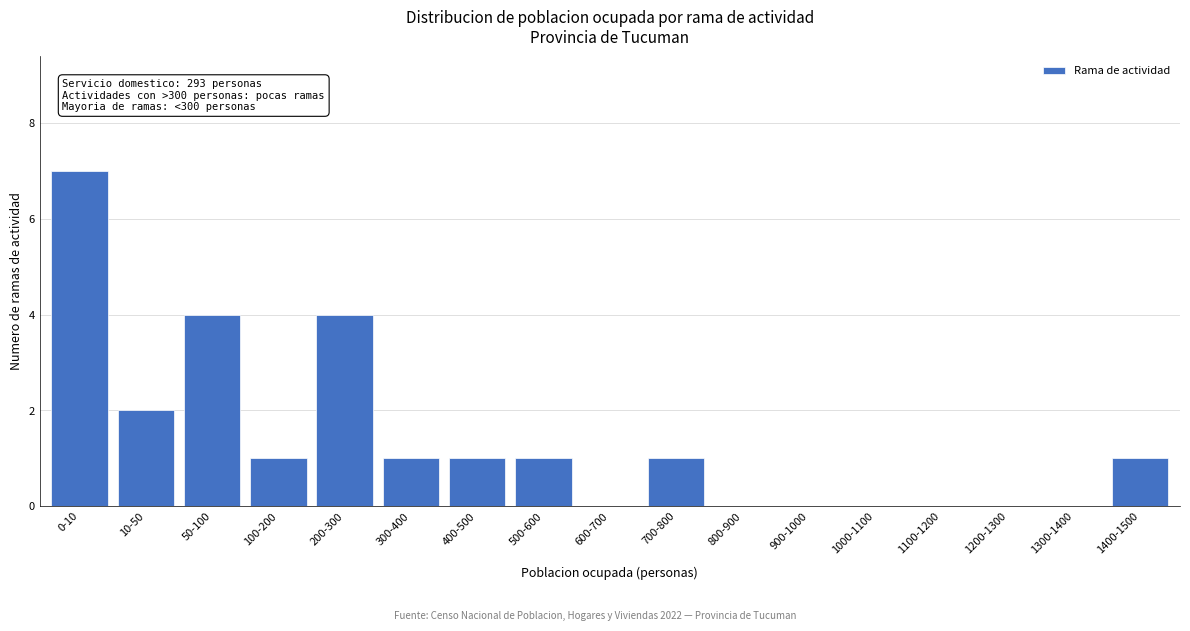

Reading left to right, list all the values displayed in this chart.

0-10=7	10-50=2	50-100=4	100-200=1	200-300=4	300-400=1	400-500=1	500-600=1	600-700=0	700-800=1	800-900=0	900-1000=0	1000-1100=0	1100-1200=0	1200-1300=0	1300-1400=0	1400-1500=1